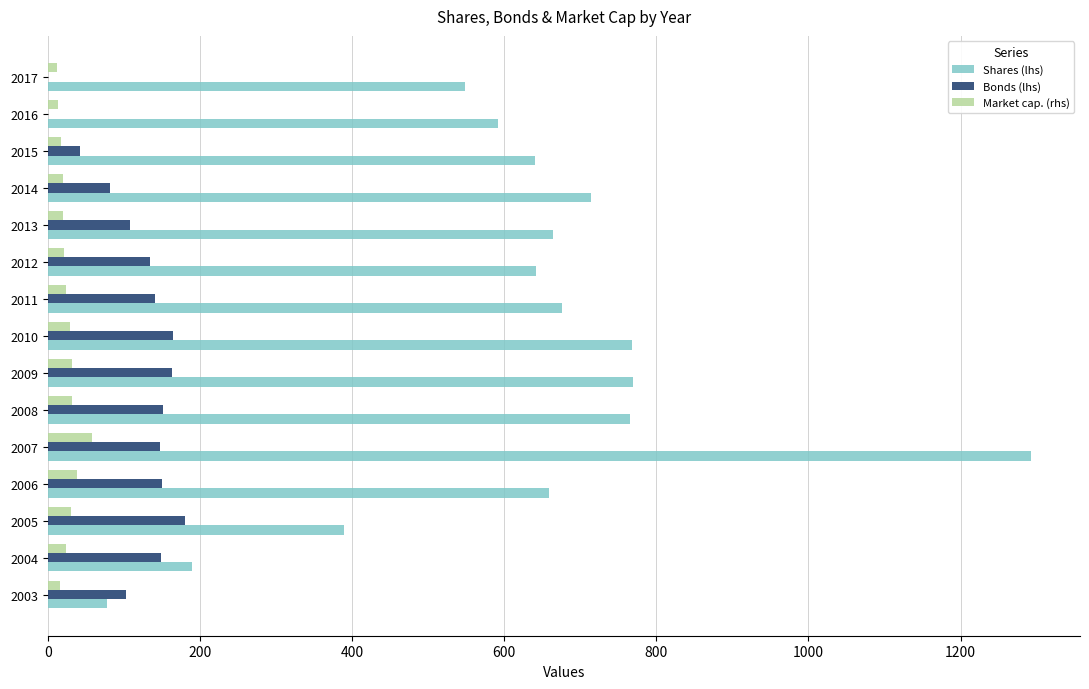

True or false: Market cap. (rhs) has a value of 58.7 at 2007.

True